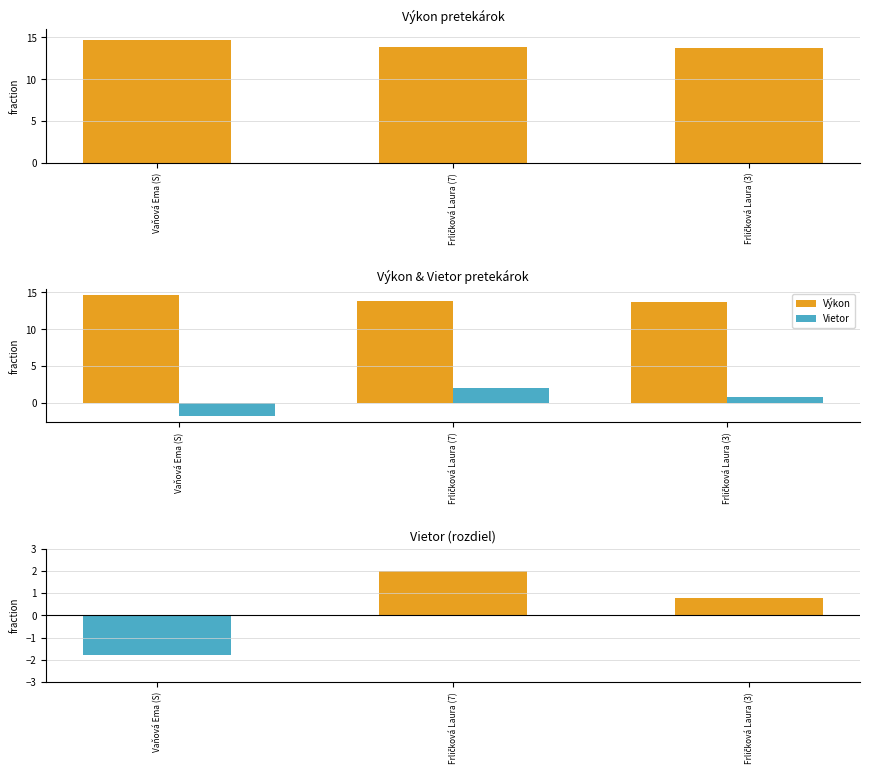

Rank the categories by Vietor value from lowest to highest.

Vaňová Ema (S), Frličková Laura (3), Frličková Laura (7)